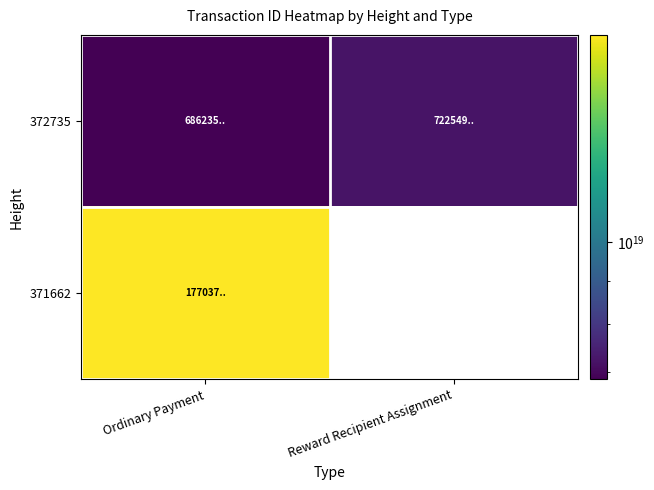

Where is 371662 nearest to the value 17703761966203617280?

Ordinary Payment